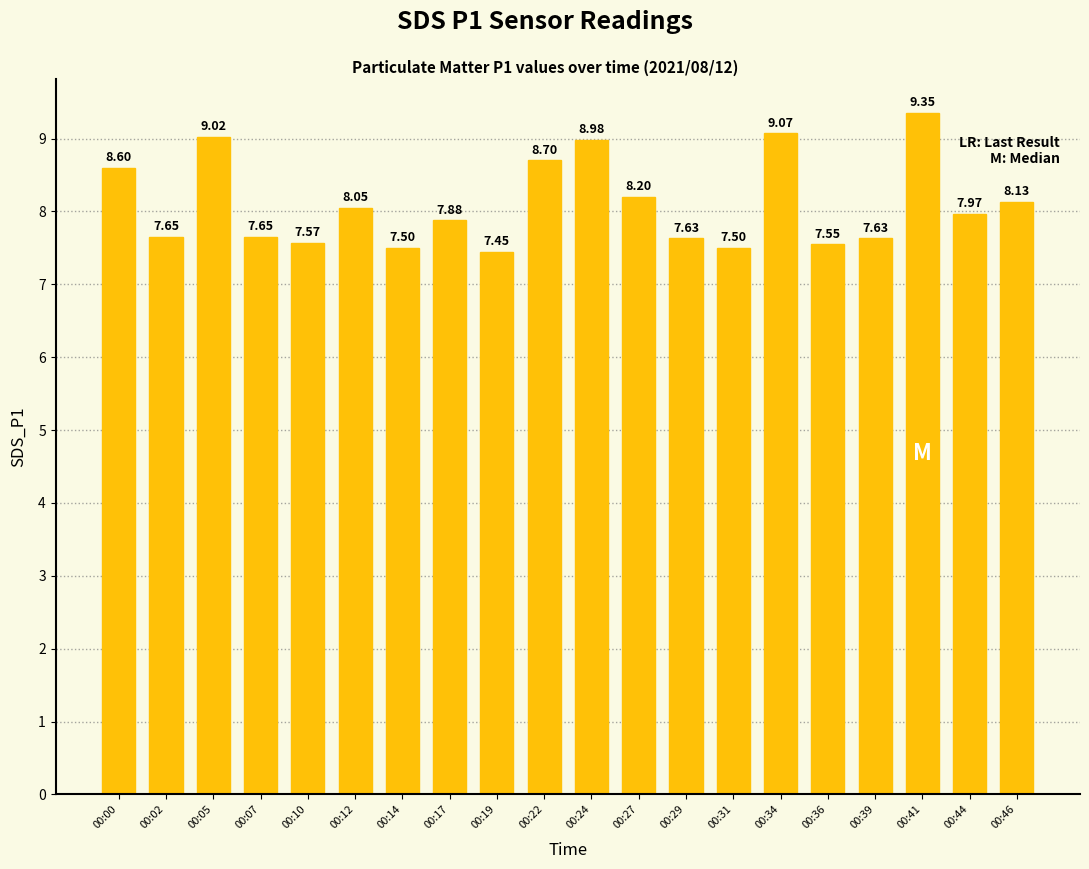

Approximately how many times larger is the value at 00:46 compared to 00:14?

1.1